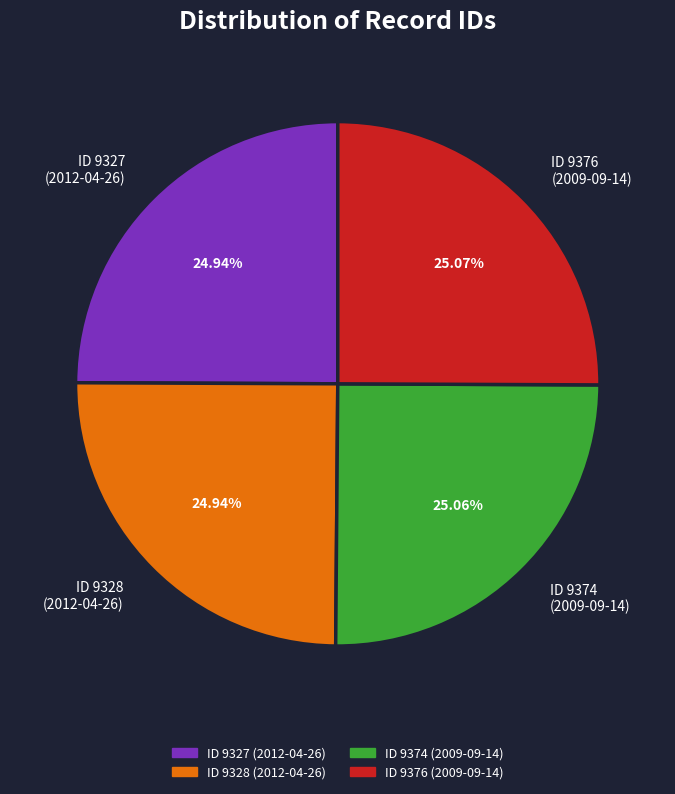

How many segments does this pie chart have?

4